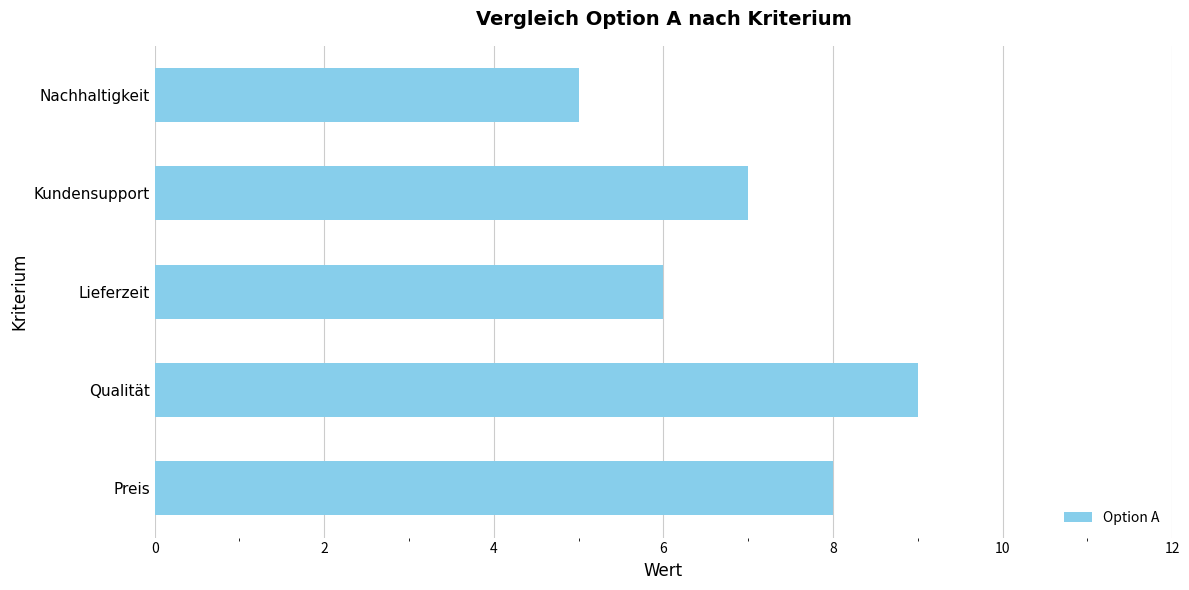

Rank the categories by value from lowest to highest.

Nachhaltigkeit, Lieferzeit, Kundensupport, Preis, Qualität